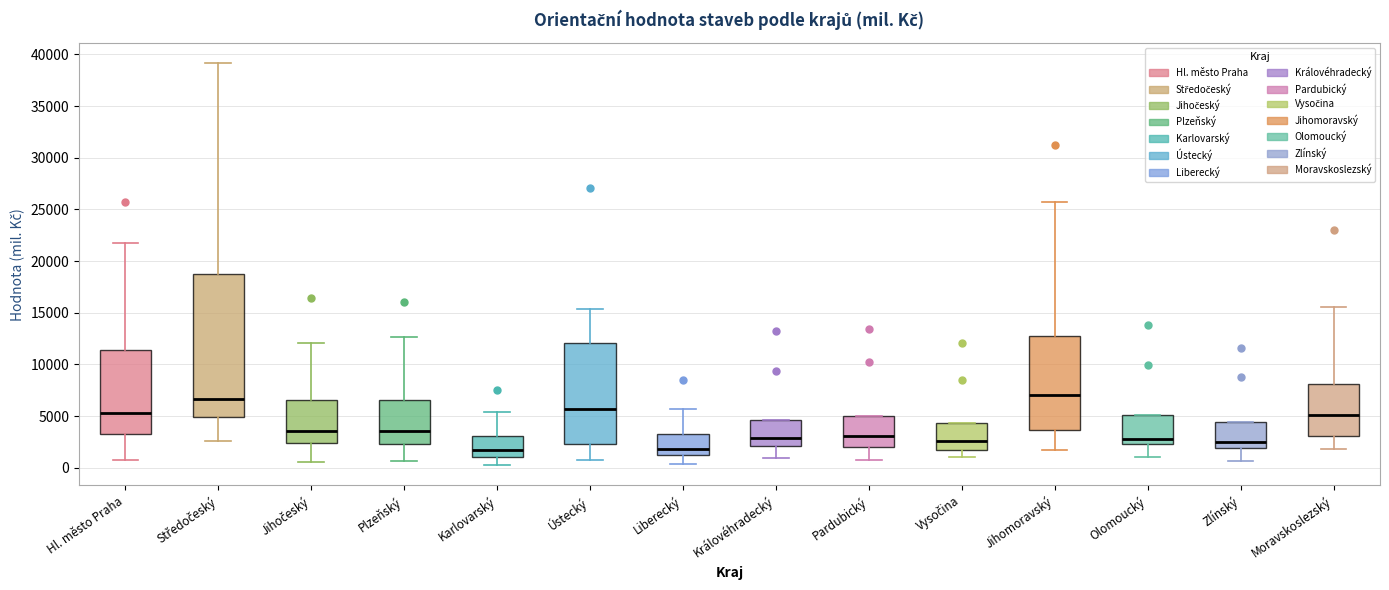

Reading left to right, read every box against the y-axis: the position of its median line, the range the box covers, and the ends of its whiskers. The values are not printed on the chart, so give them approximately, as read against the axis.

Hl. město Praha: median 5500, box 3000 to 11500, whiskers 1000 to 22000
Středočeský: median 6500, box 5000 to 19000, whiskers 2500 to 39000
Jihočeský: median 3500, box 2500 to 6500, whiskers 500 to 12000
Plzeňský: median 3500, box 2500 to 6500, whiskers 500 to 12500
Karlovarský: median 1500, box 1000 to 3000, whiskers 0 to 5500
Ústecký: median 5500, box 2500 to 12000, whiskers 500 to 15500
Liberecký: median 2000, box 1000 to 3000, whiskers 500 to 5500
Královéhradecký: median 3000, box 2000 to 4500, whiskers 1000 to 4500
Pardubický: median 3000, box 2000 to 5000, whiskers 500 to 5000
Vysočina: median 2500, box 1500 to 4500, whiskers 1000 to 4500
Jihomoravský: median 7000, box 3500 to 13000, whiskers 1500 to 26000
Olomoucký: median 2500 (just above the box's lower edge), box 2500 to 5000, whiskers 1000 to 5000
Zlínský: median 2500, box 2000 to 4500, whiskers 500 to 4500
Moravskoslezský: median 5000, box 3000 to 8000, whiskers 2000 to 15500